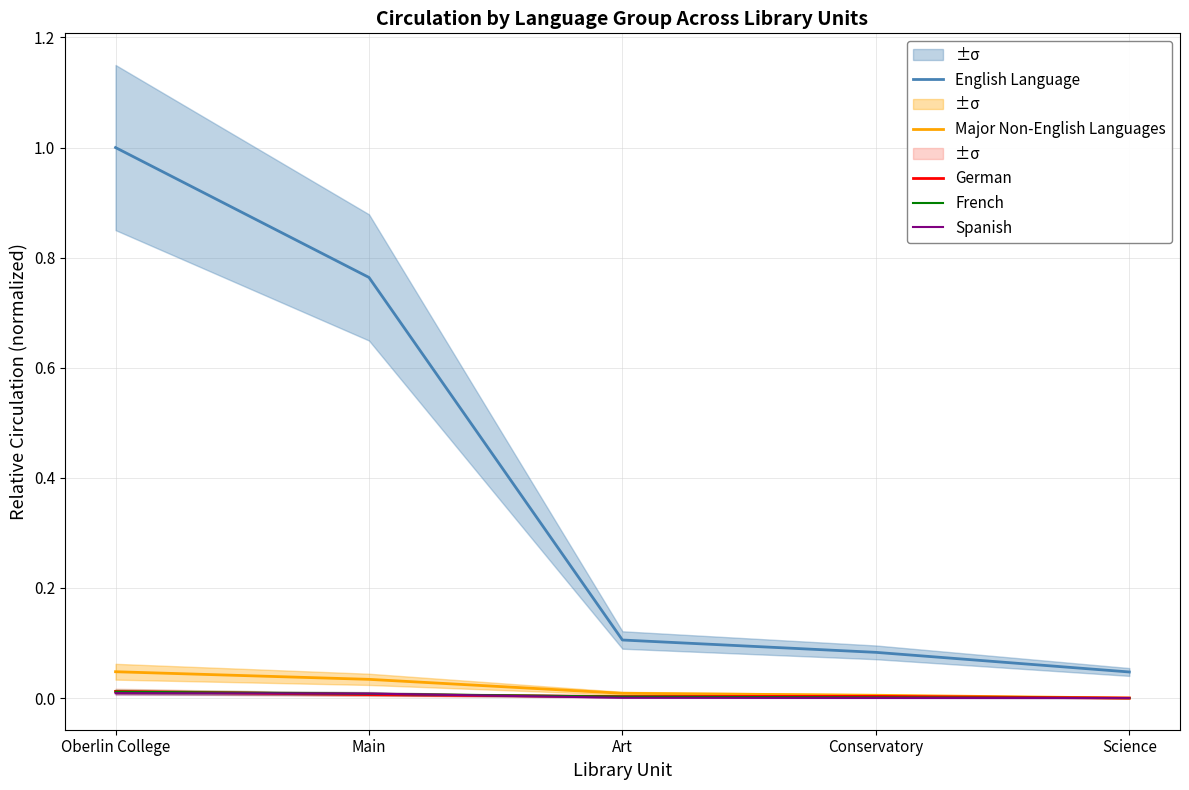

Which series has the largest total across all categories?

English Language